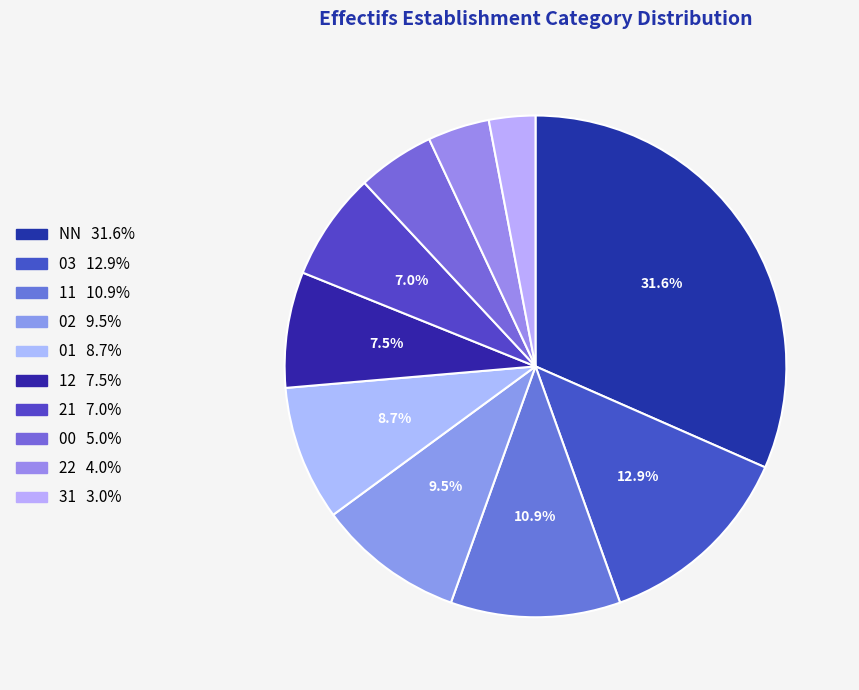

Count the number of slices in the pie.

10